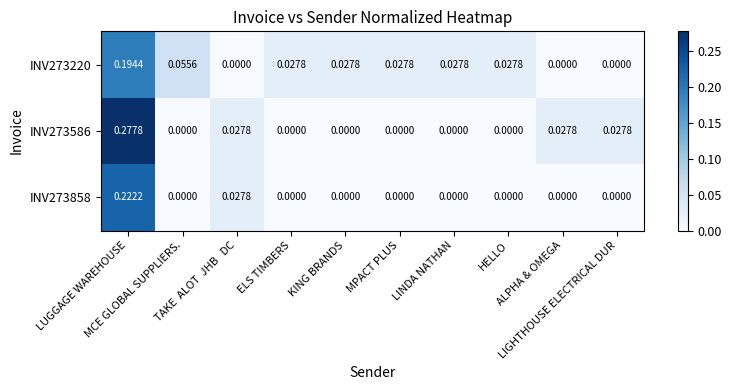

Reading left to right, what are all the values shown in this chart?

INV273220: LUGGAGE WAREHOUSE=0.2	MCE GLOBAL SUPPLIERS.=0.1	TAKE  ALOT  JHB   DC=0.0	ELS TIMBERS=0.0	KING BRANDS=0.0	MPACT PLUS=0.0	LINDA NATHAN=0.0	HELLO=0.0	ALPHA & OMEGA=0.0	LIGHTHOUSE ELECTRICAL DUR=0.0
INV273586: LUGGAGE WAREHOUSE=0.3	MCE GLOBAL SUPPLIERS.=0.0	TAKE  ALOT  JHB   DC=0.0	ELS TIMBERS=0.0	KING BRANDS=0.0	MPACT PLUS=0.0	LINDA NATHAN=0.0	HELLO=0.0	ALPHA & OMEGA=0.0	LIGHTHOUSE ELECTRICAL DUR=0.0
INV273858: LUGGAGE WAREHOUSE=0.2	MCE GLOBAL SUPPLIERS.=0.0	TAKE  ALOT  JHB   DC=0.0	ELS TIMBERS=0.0	KING BRANDS=0.0	MPACT PLUS=0.0	LINDA NATHAN=0.0	HELLO=0.0	ALPHA & OMEGA=0.0	LIGHTHOUSE ELECTRICAL DUR=0.0